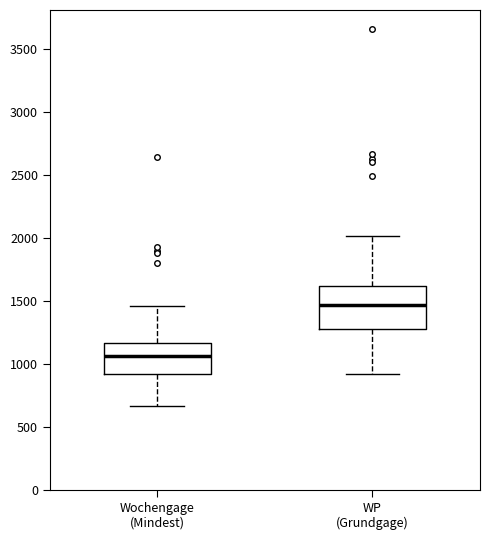

Which box is the tallest, from its lower edge to its upper edge?

WP (Grundgage)